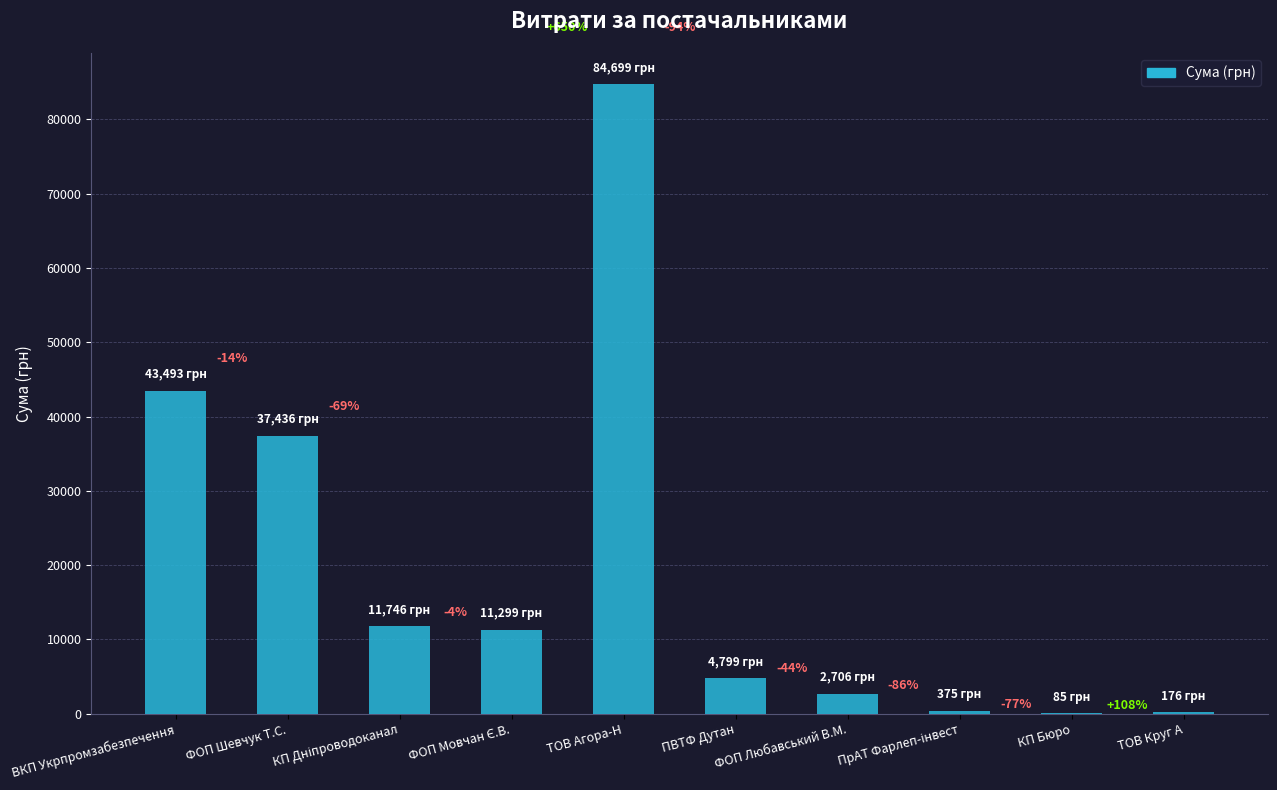

What is the difference between the maximum and minimum values?

84614.0